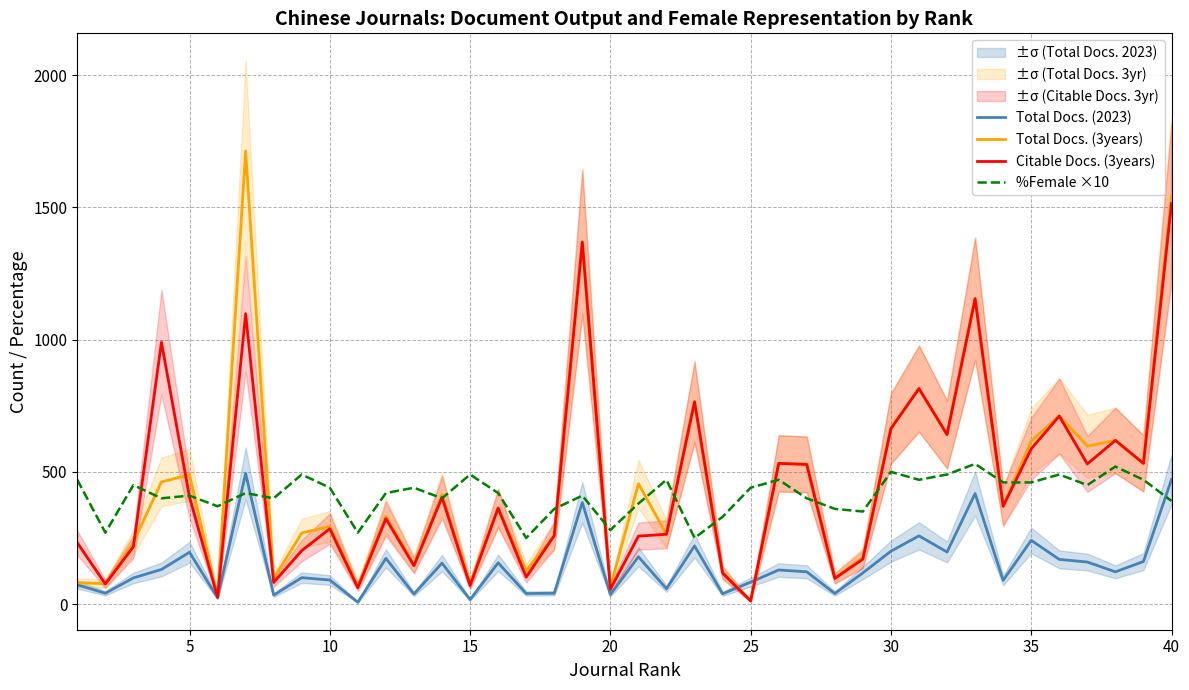

Is the value of Total Docs. (3years) at 33 greater than the value of %Female ×10 at 38?

No